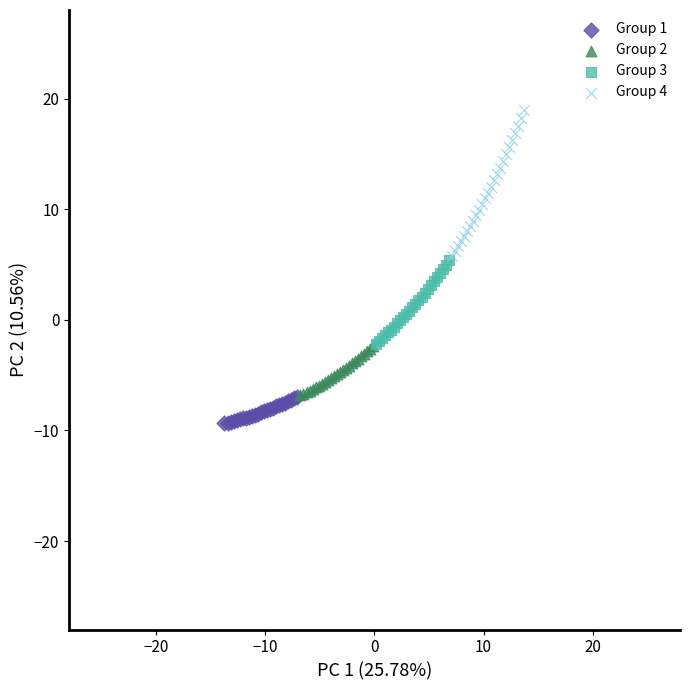

Which series has the largest Y range (max minus min)?

Group 4